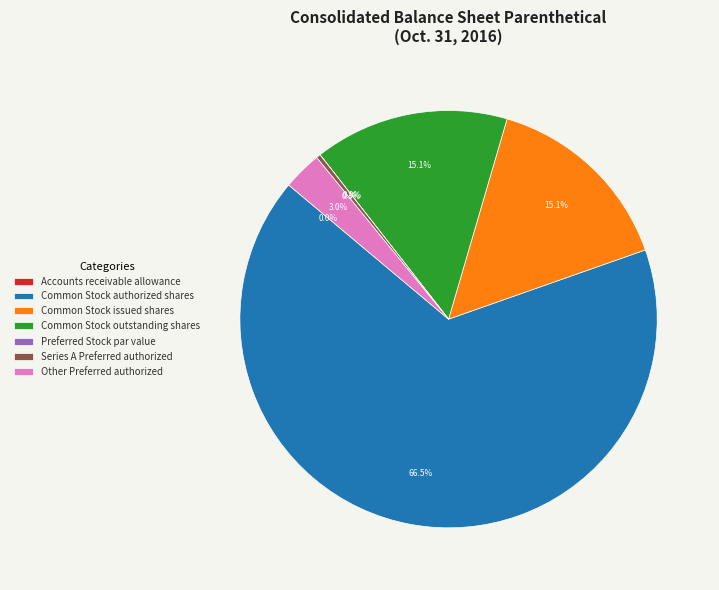

True or false: Other Preferred authorized accounts for 3% of the total.

True